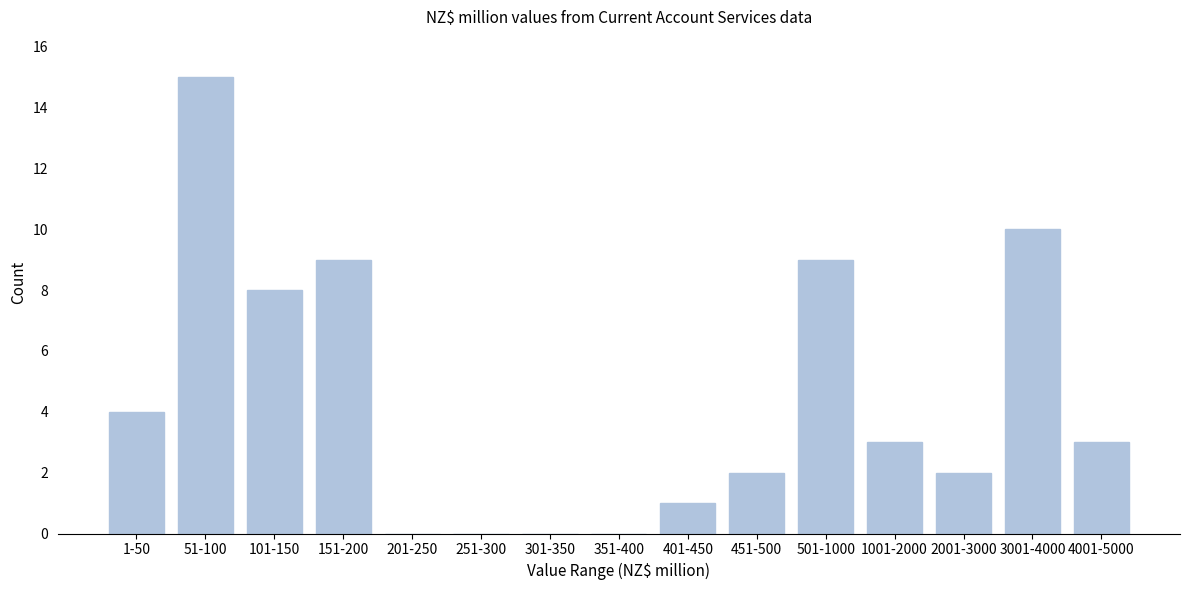

Reading left to right, extract all data points from this chart.

1-50=4	51-100=15	101-150=8	151-200=9	201-250=0	251-300=0	301-350=0	351-400=0	401-450=1	451-500=2	501-1000=9	1001-2000=3	2001-3000=2	3001-4000=10	4001-5000=3